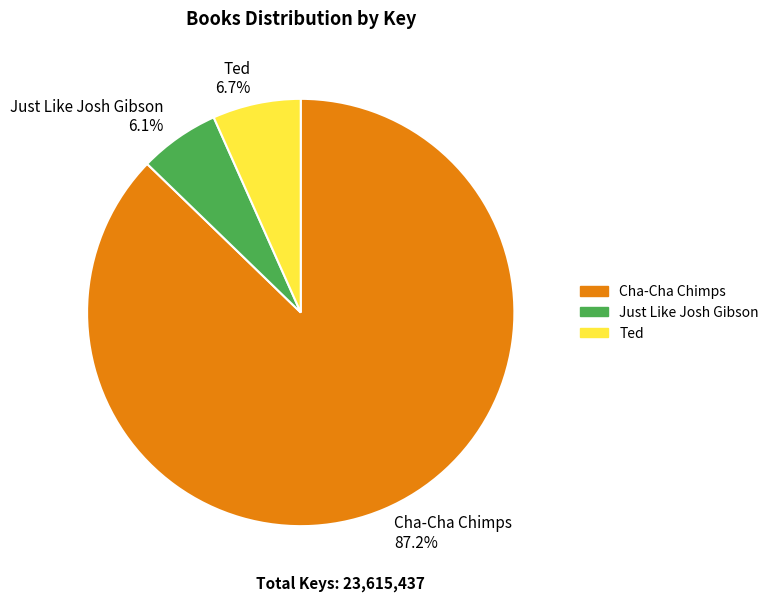

Rank the categories by value from highest to lowest.

Cha-Cha Chimps, Ted, Just Like Josh Gibson